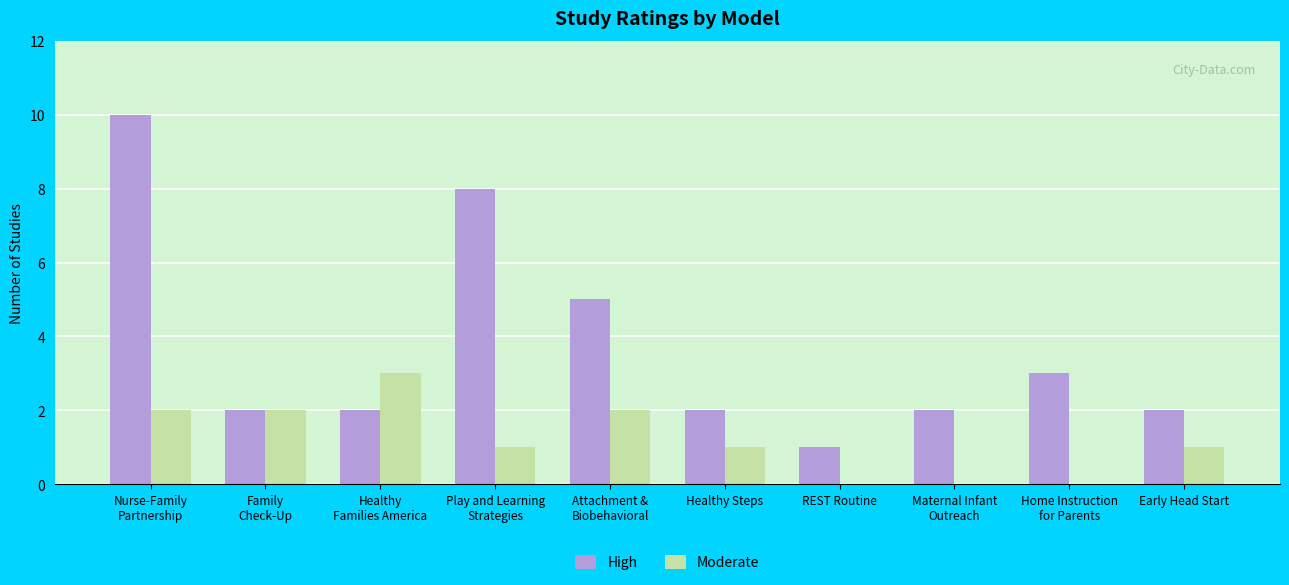

Where does the High series first go above 2?

Nurse-Family
Partnership